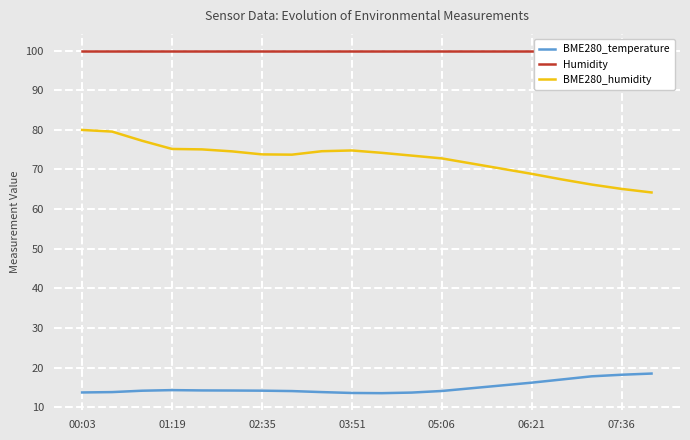

What is the difference between the highest and lowest values at 13?

85.1